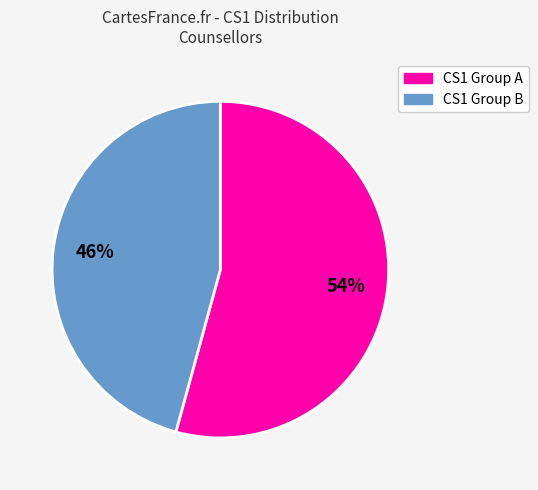

To the nearest percent, what is the average slice percentage?

50%